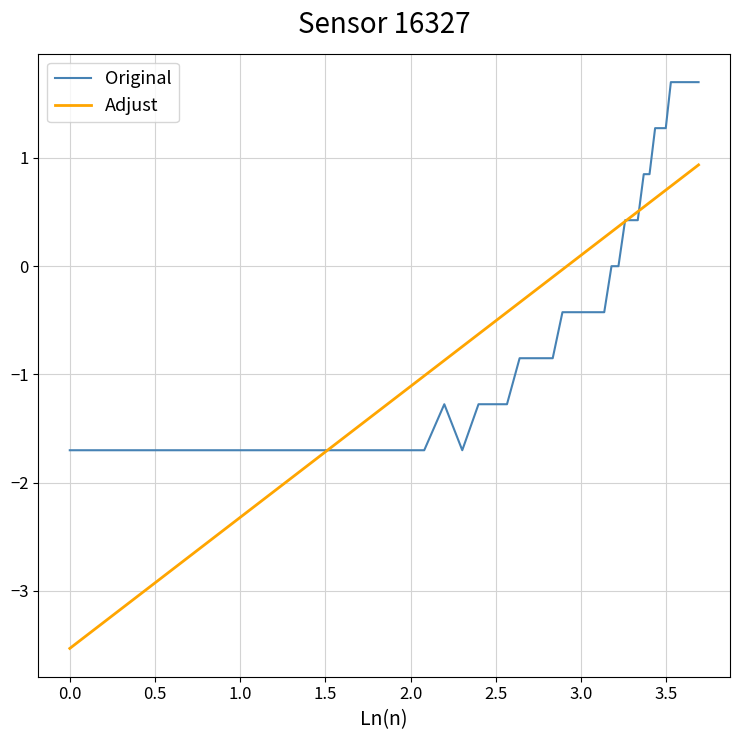

Rank the series by their maximum value, from lowest to highest.

Adjust, Original